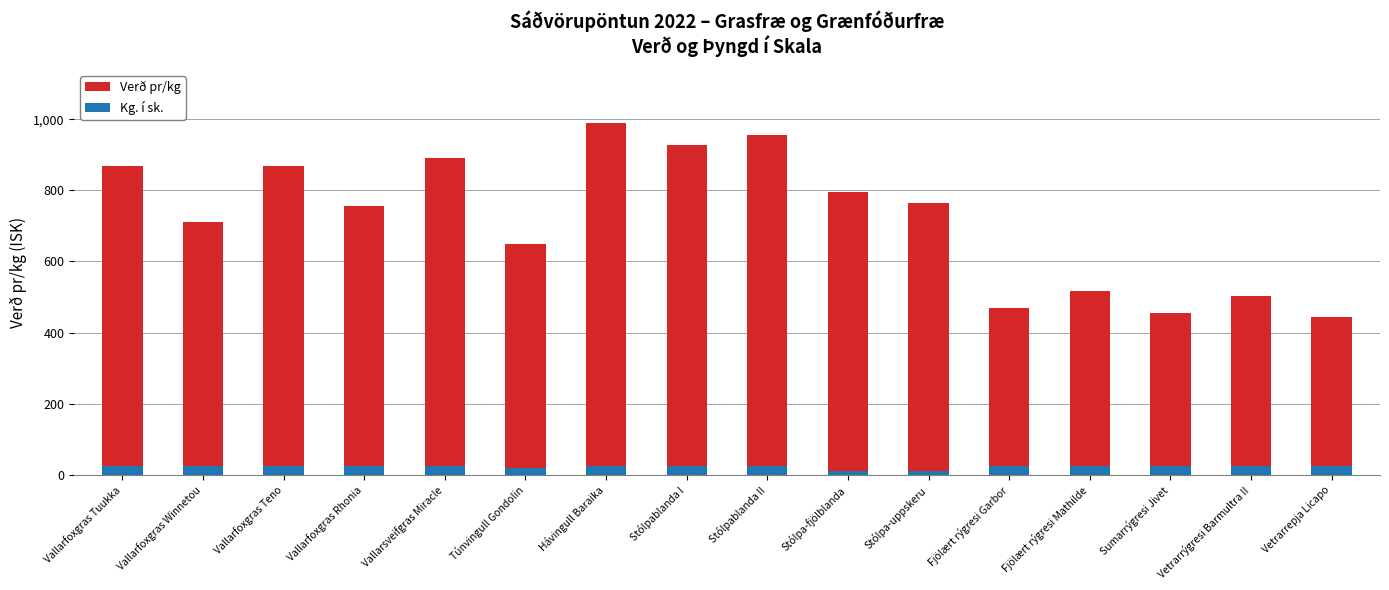

Which series has the largest total across all categories?

Verð pr/kg